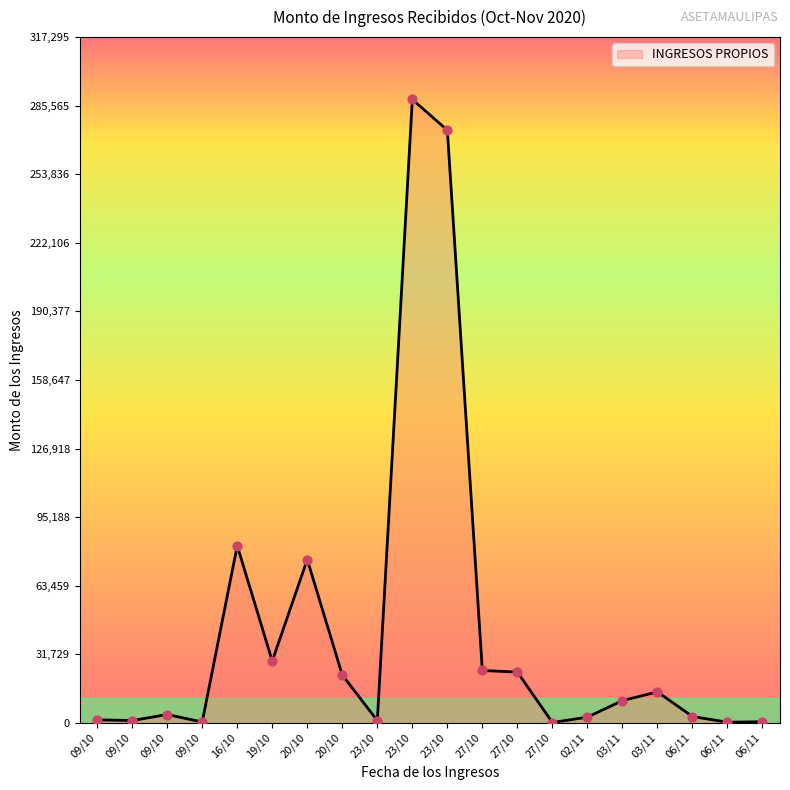

How many lines are shown in the chart?

1